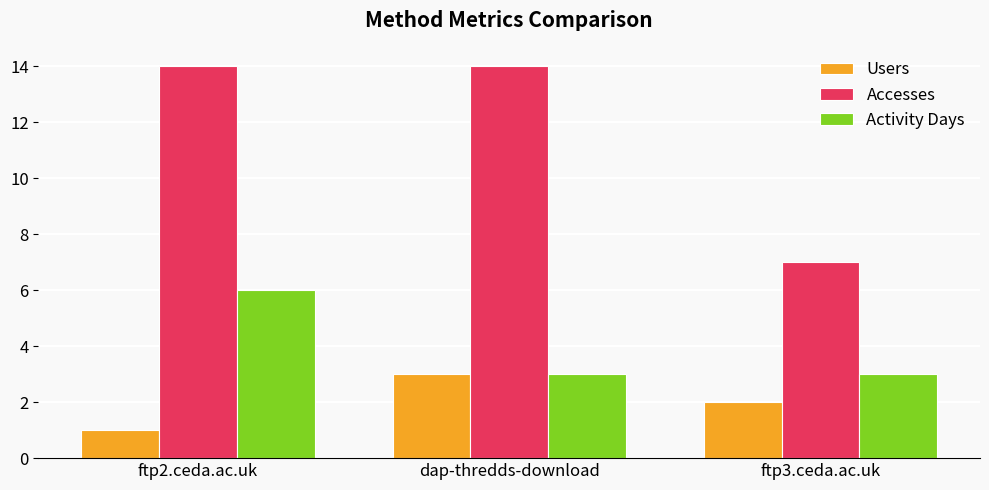

Is the value of Users at ftp3.ceda.ac.uk greater than the value of Activity Days at ftp2.ceda.ac.uk?

No